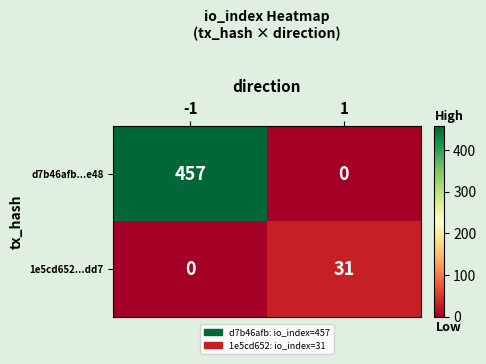

Is it true that d7b46afb...e48 equals 160 at -1?

False